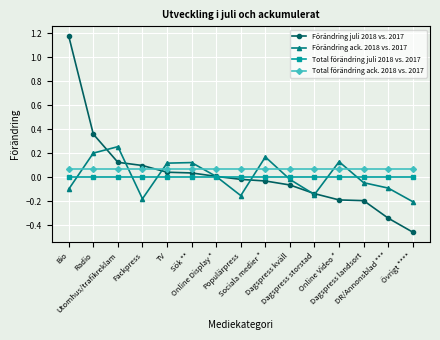

How many lines are shown in the chart?

4